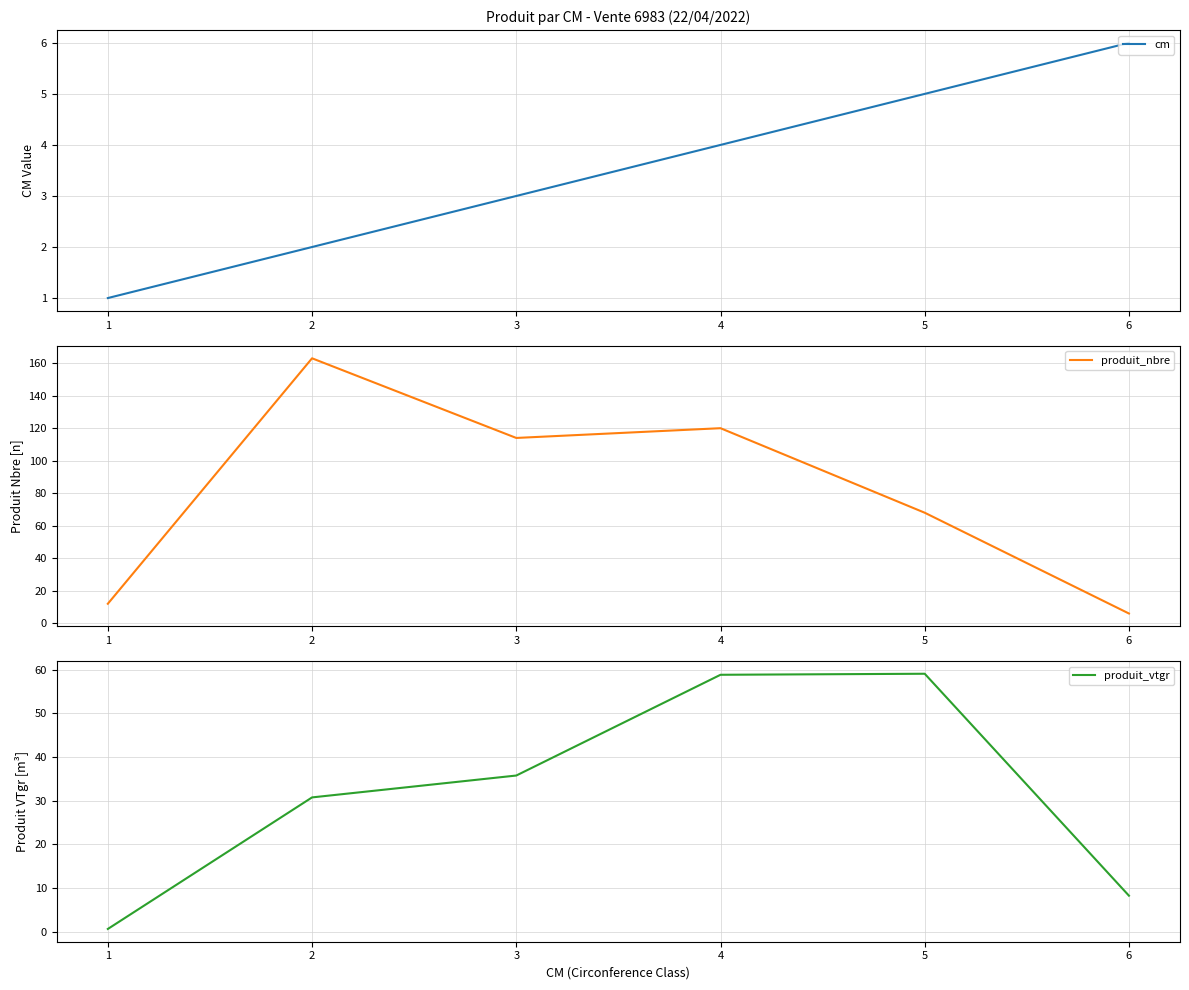

How many times do produit_vtgr and cm cross each other?

1